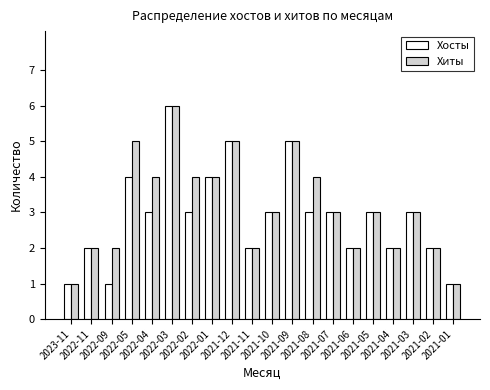

How many series are shown in this chart?

2